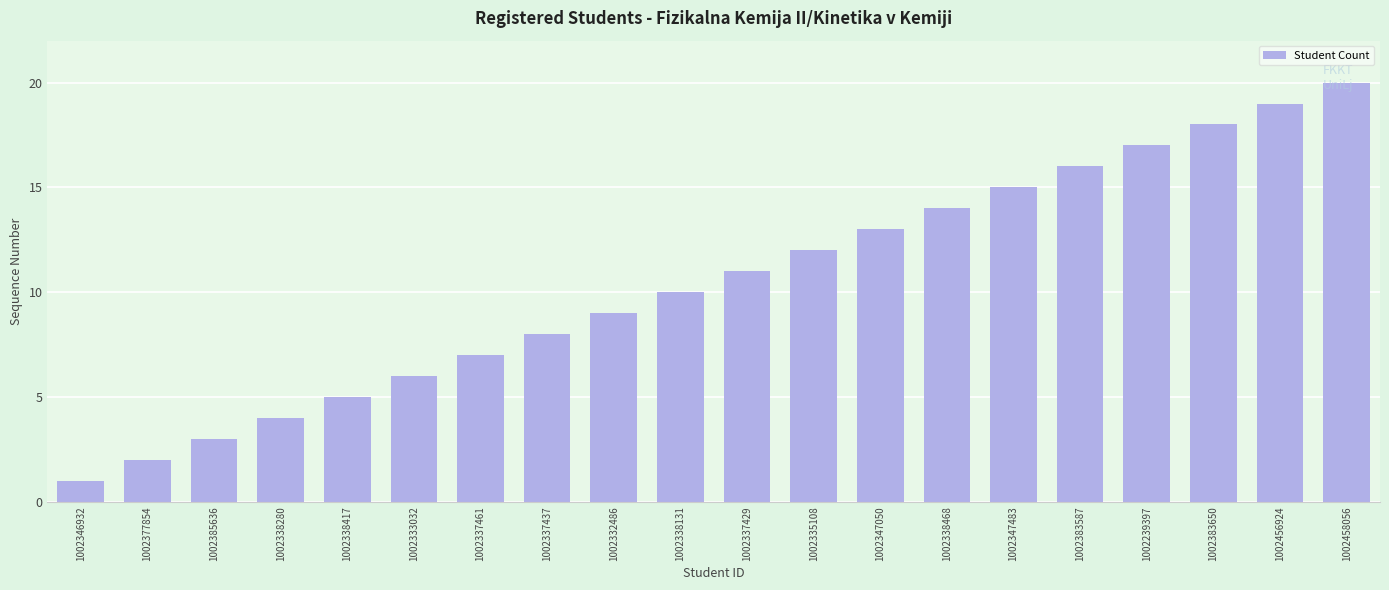

What is the minimum value shown in the chart?

1